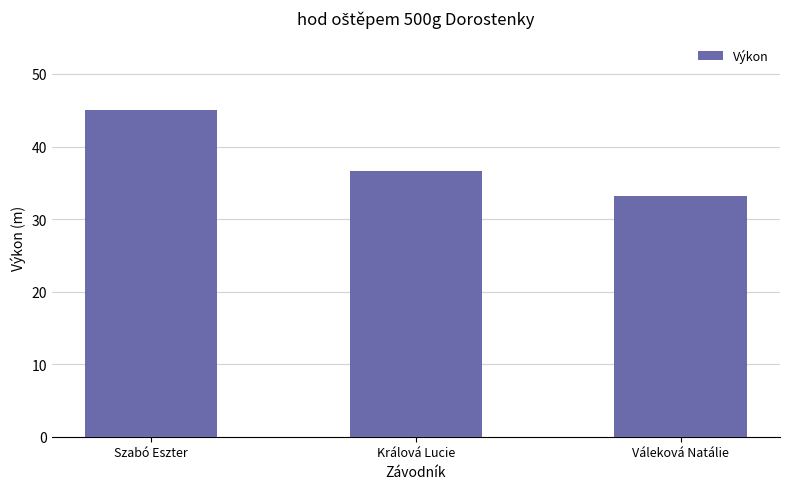

What is the value of the 3rd bar from the left?

33.2